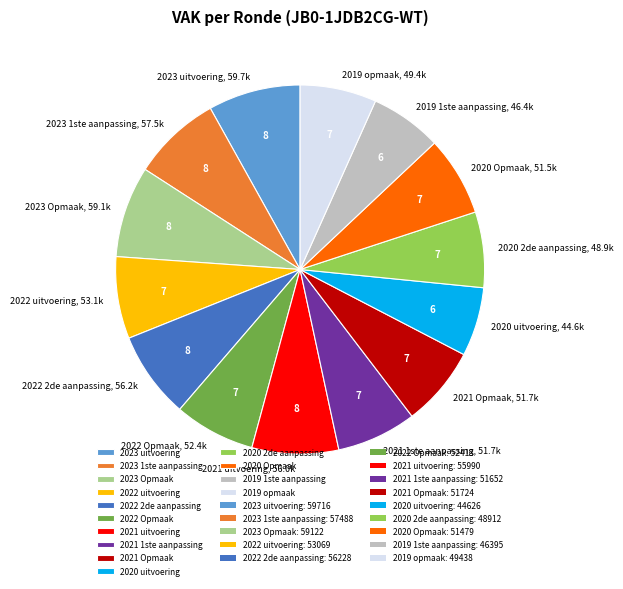

Do 2021 uitvoering and 2020 Opmaak together represent more than half of the pie?

No